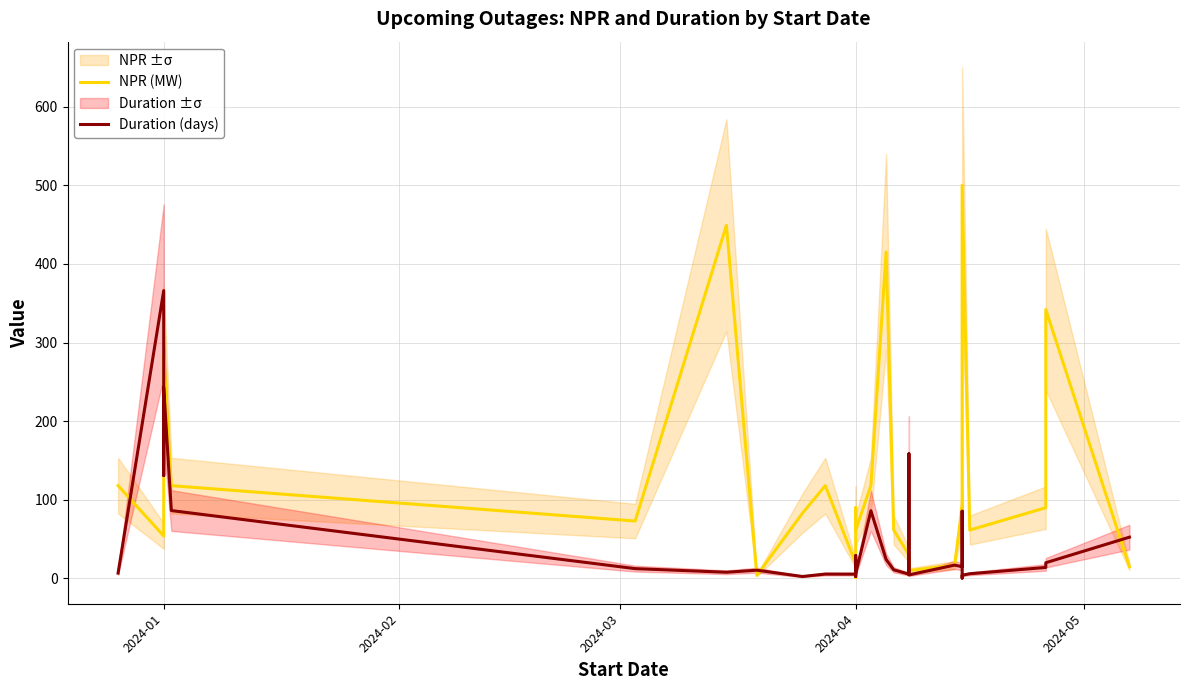

What are all the series names shown in the legend?

NPR (MW), Duration (days)